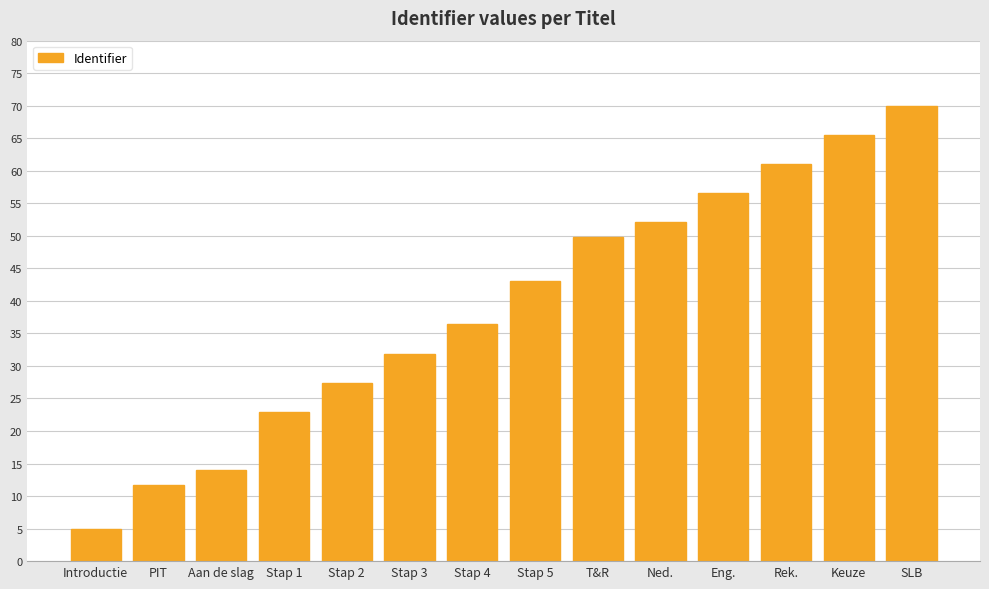

What is the label of the 11th bar from the left?

Eng.